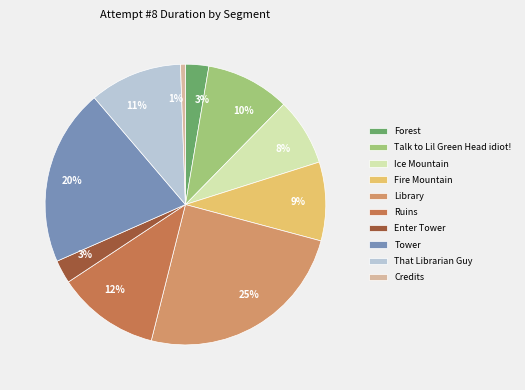

Does Ice Mountain represent more than half of the total?

No